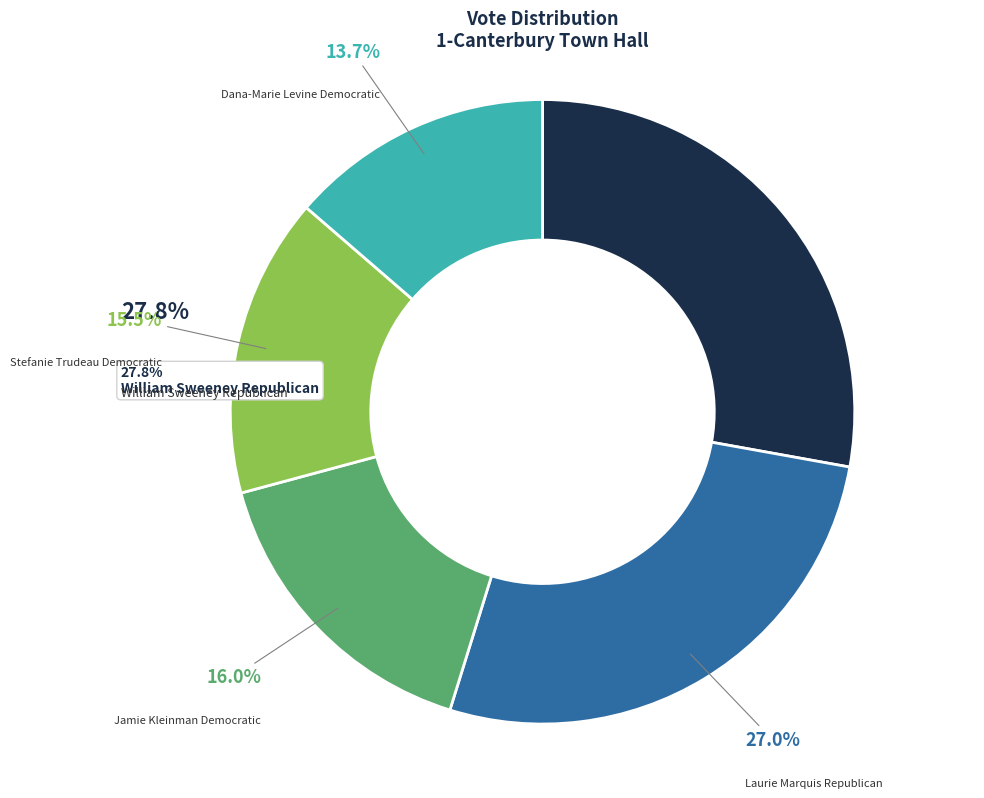

Do Dana-Marie LevineDemocratic and Jamie KleinmanDemocratic together represent more than half of the pie?

No